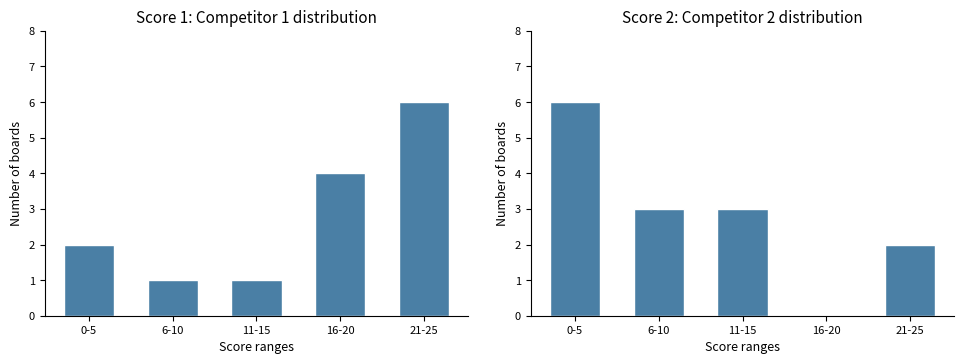

The value of Score 1 at 16-20 is 2. True or false?

False